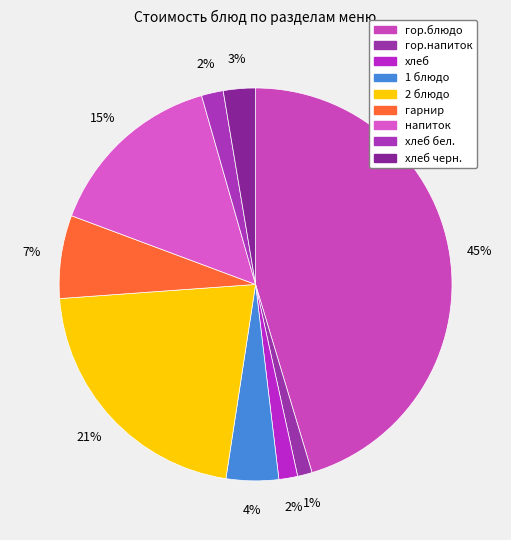

To the nearest percent, what is the combined percentage of хлеб and гор.напиток?

3%